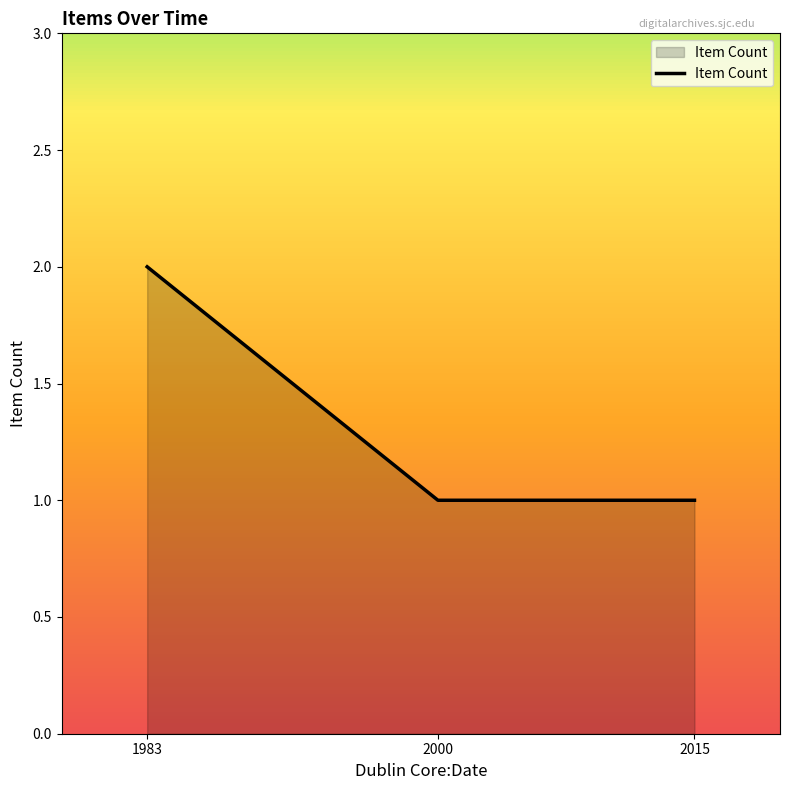

Which has a higher value, 2000 or 1983?

1983